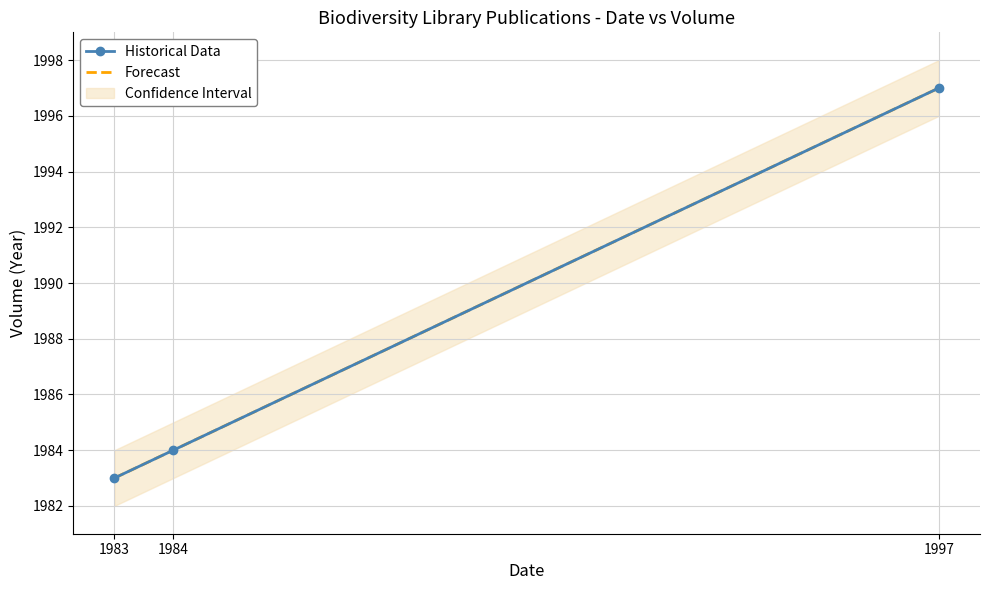

Which series has the largest range (max minus min)?

Historical Data